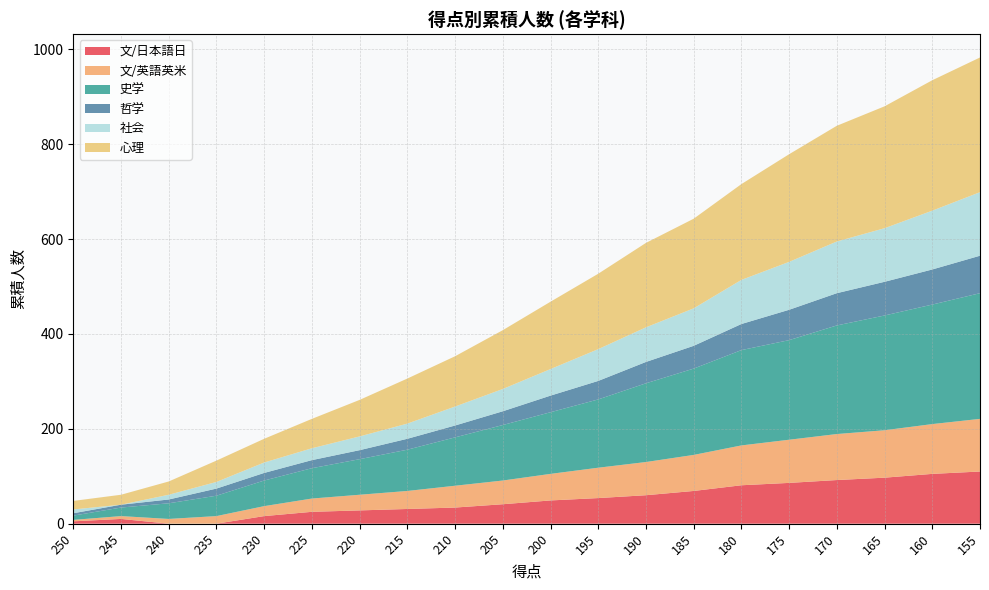

Reading right to left, what are all the values shown in this chart?

文/日本語日: 155=110	160=105	165=97	170=92	175=86	180=81	185=69	190=60	195=54	200=49	205=41	210=34	215=31	220=28	225=25	230=16	235=0	240=0	245=10	250=5
文/英語英米: 155=111	160=105	165=100	170=97	175=91	180=84	185=76	190=70	195=64	200=56	205=50	210=46	215=38	220=33	225=28	230=21	235=16	240=10	245=6	250=3
史学: 155=265	160=252	165=242	170=229	175=210	180=201	185=182	190=166	195=144	200=130	205=117	210=102	215=87	220=75	225=64	230=54	235=43	240=33	245=18	250=9
哲学: 155=79	160=74	165=71	170=68	175=64	180=55	185=48	190=45	195=39	200=35	205=29	210=25	215=23	220=19	225=17	230=16	235=15	240=8	245=6	250=5
社会: 155=134	160=124	165=113	170=109	175=101	180=93	185=79	190=73	195=67	200=56	205=47	210=40	215=32	220=29	225=25	230=22	235=14	240=10	245=0	250=8
心理: 155=284	160=275	165=257	170=244	175=227	180=202	185=189	190=178	195=159	200=142	205=124	210=106	215=95	220=77	225=62	230=50	235=45	240=28	245=21	250=18